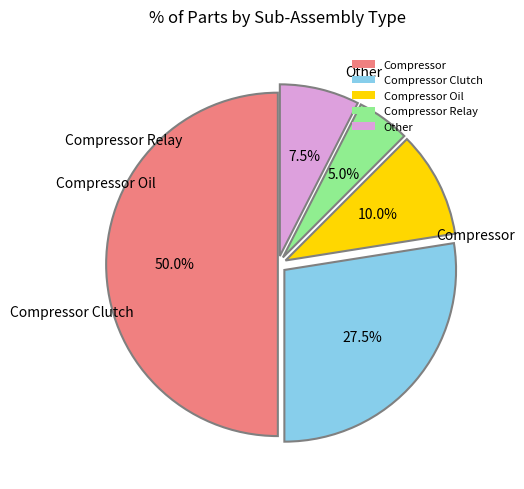

How many segments does this pie chart have?

5